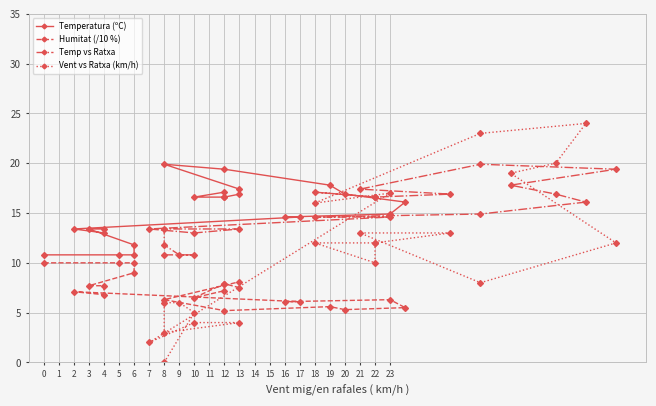

What is the average value of the Temperatura (ºC) series?

15.1